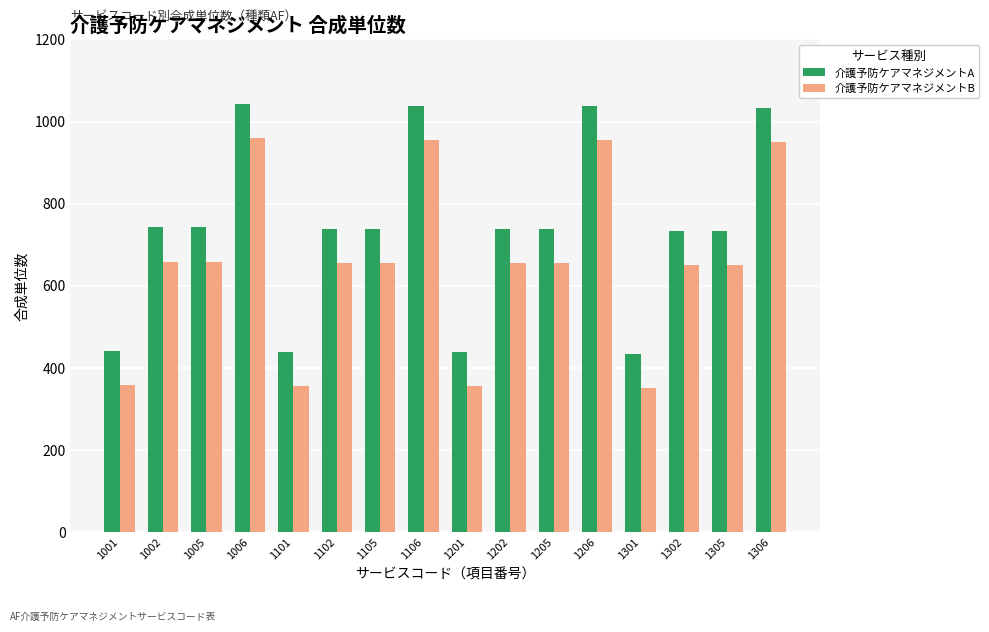

What are all the series names shown in the legend?

介護予防ケアマネジメントA, 介護予防ケアマネジメントB